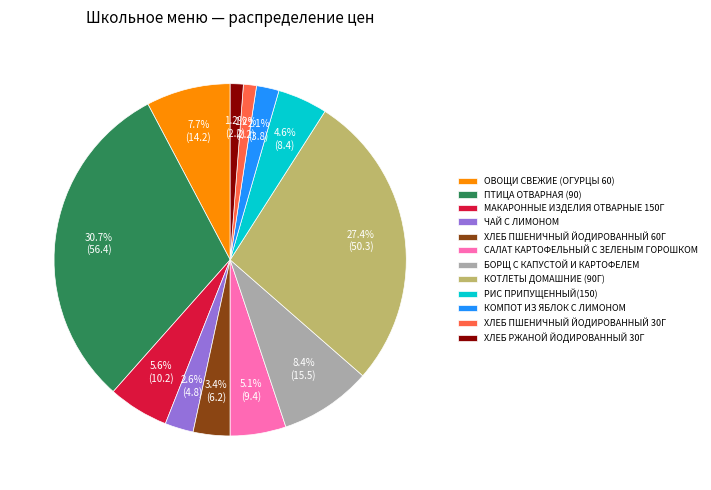

True or false: САЛАТ КАРТОФЕЛЬНЫЙ С ЗЕЛЕНЫМ ГОРОШКОМ accounts for 10% of the total.

False